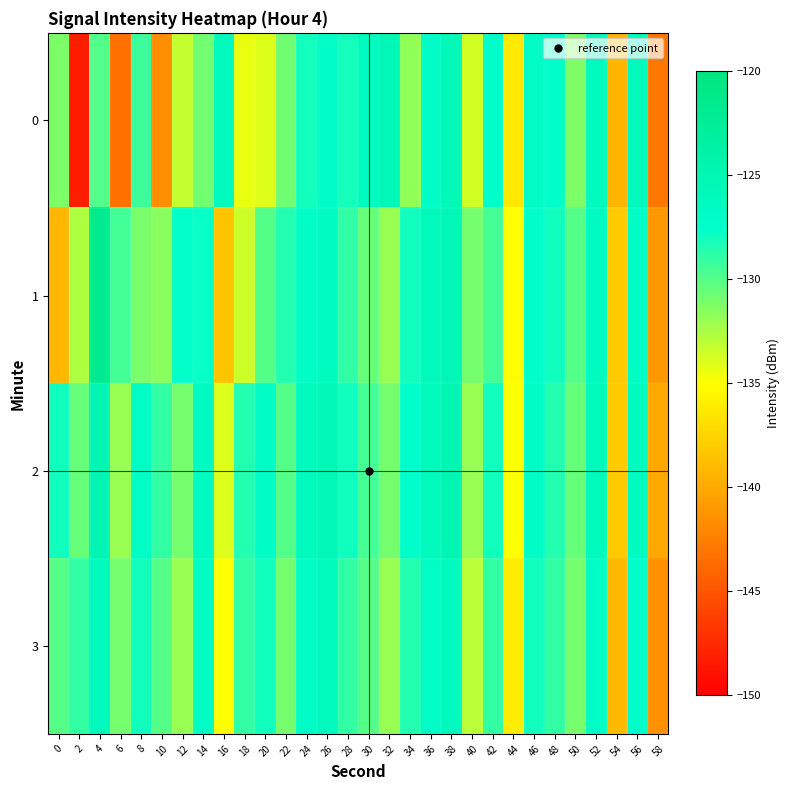

List the series in order of their peak value, lowest first.

3, 0, 2, 1